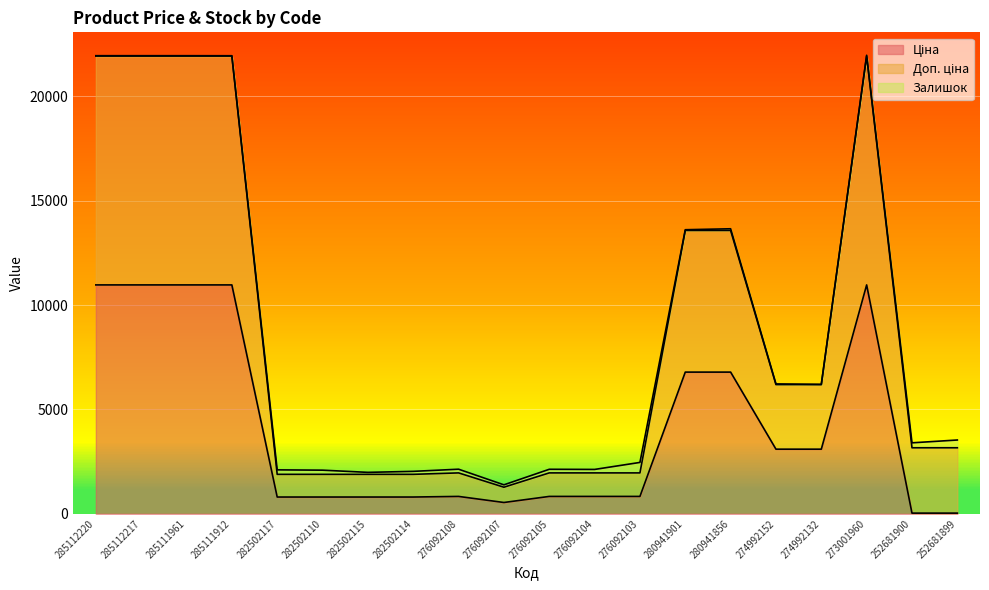

True or false: Ціна has a value of 1183.0 at 276092104.

False